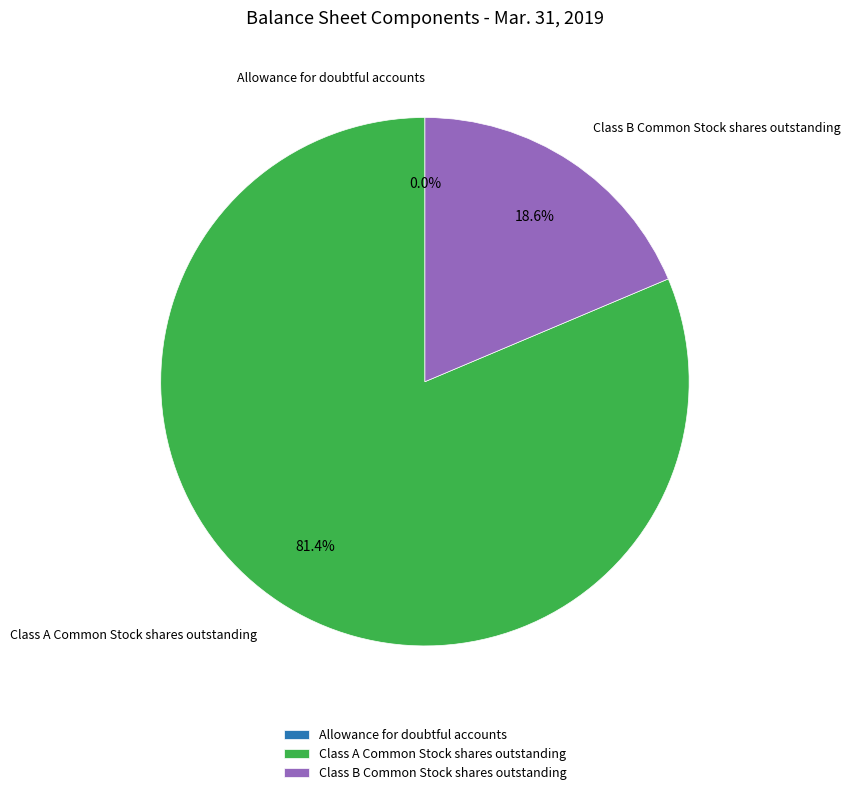

How much of the chart is everything except Class B Common Stock shares outstanding?

81.4%